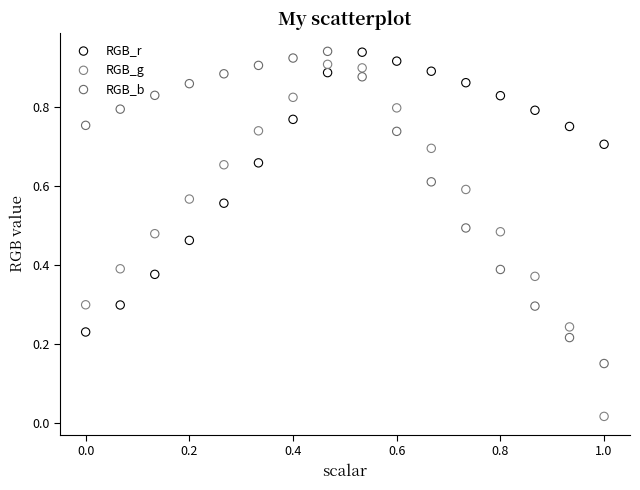

Across all data points, what is the range of X values (max minus min)?

1.0